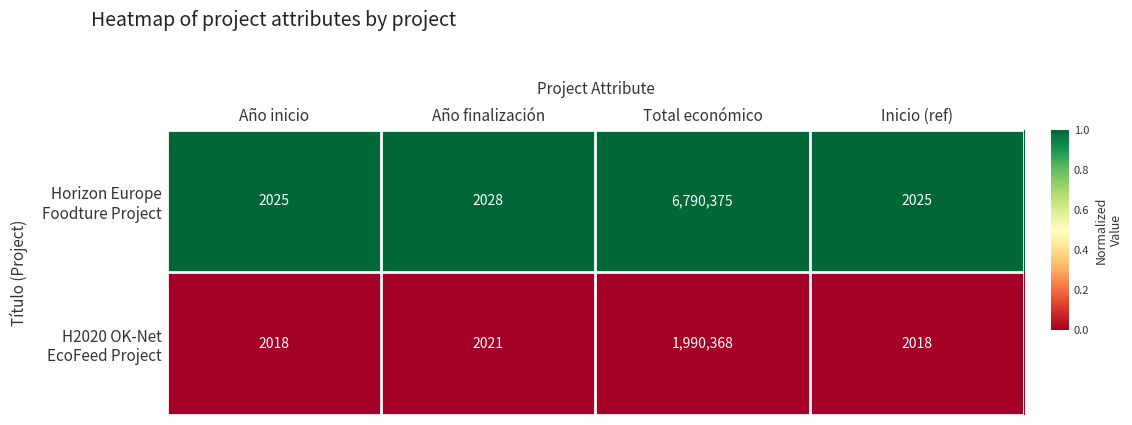

Which label corresponds to the largest value in the chart?

Total económico